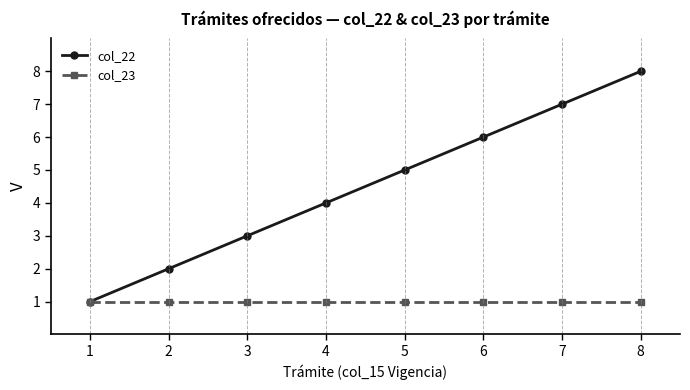

Which series has the largest range (max minus min)?

col_22